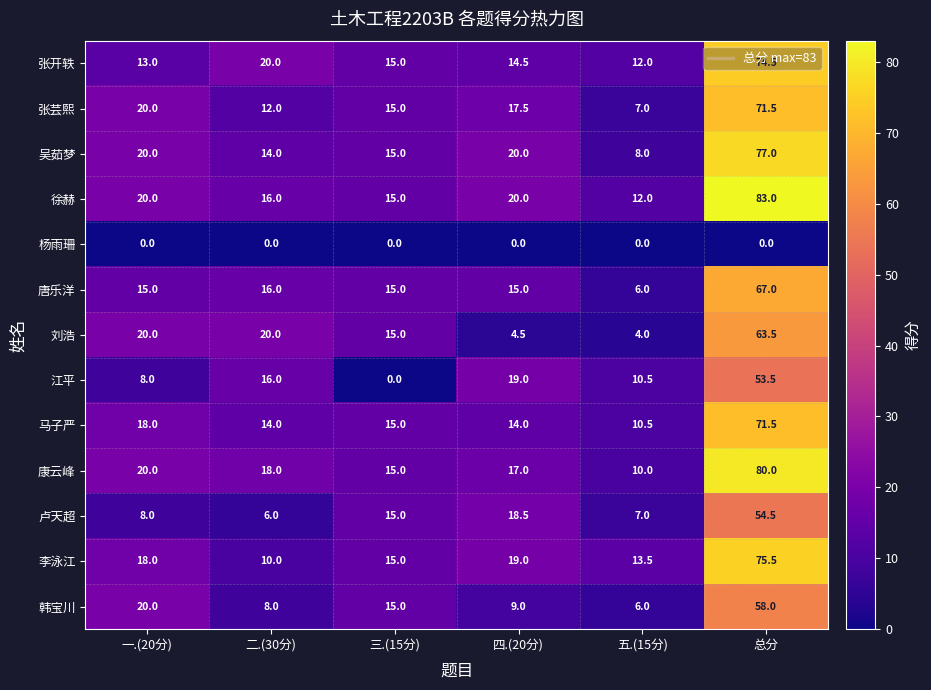

What is the difference between the highest and lowest values at 总分?

83.0